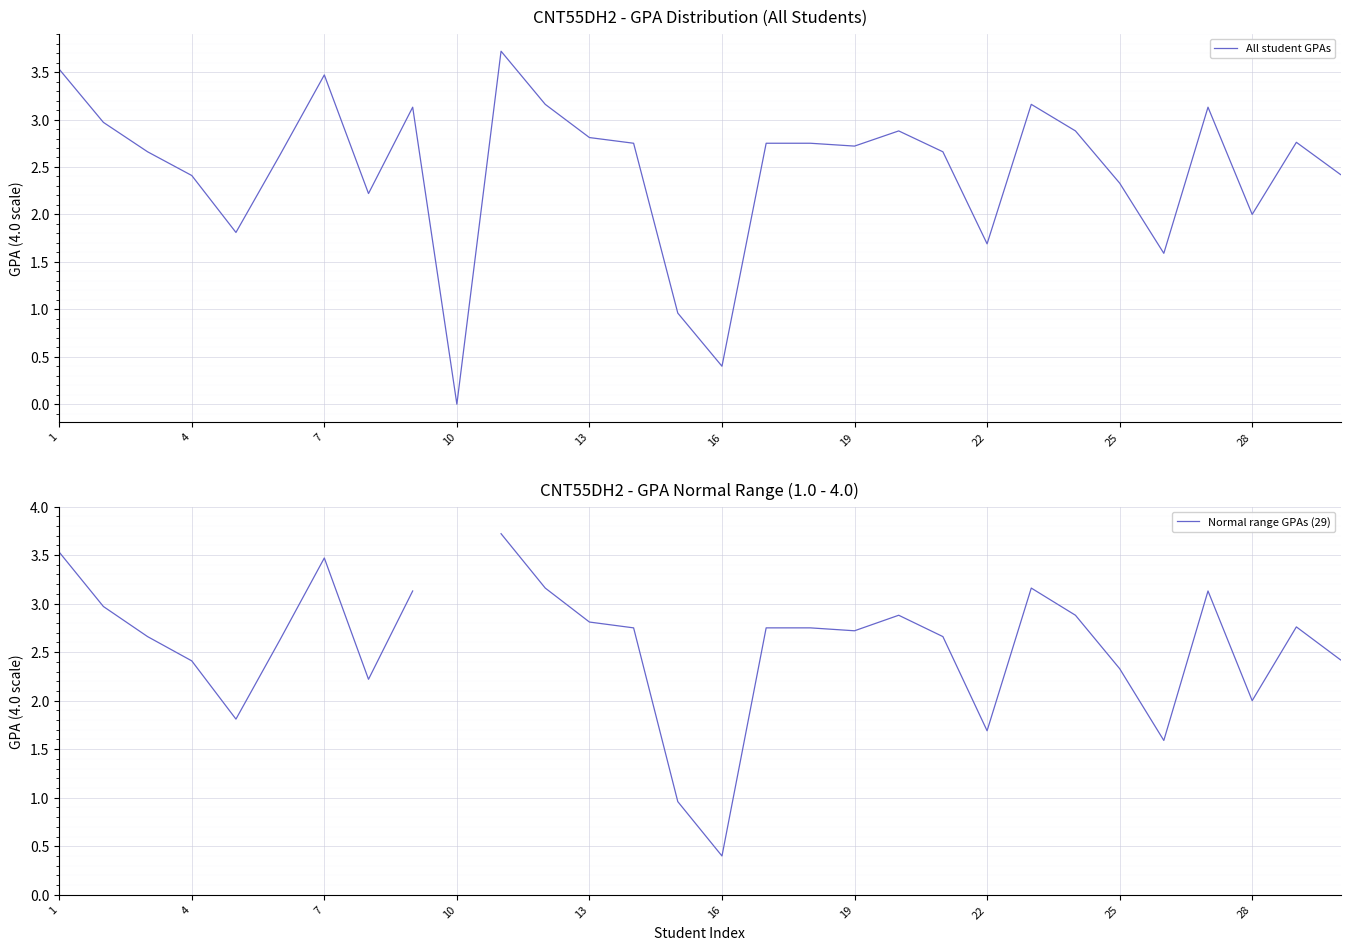

True or false: All student GPAs has a value of 0.4 at 16.

True